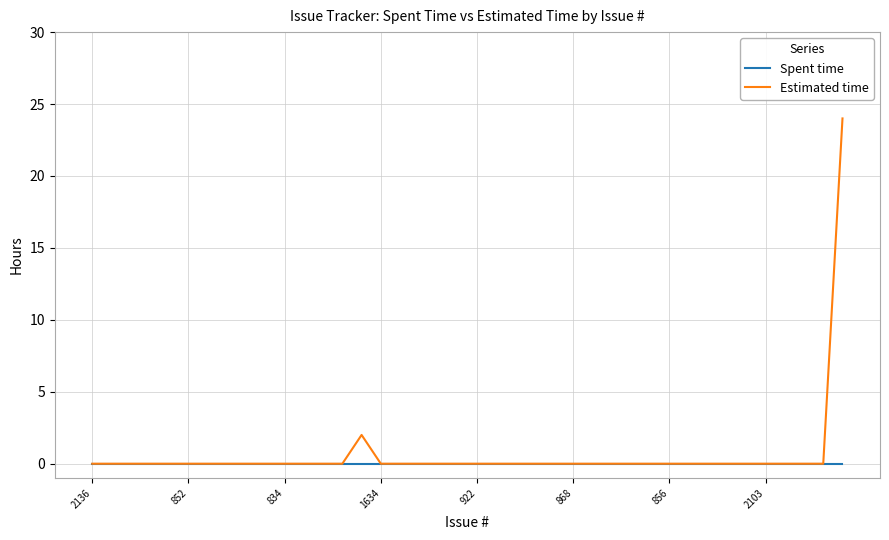

At how many categories does at least one series exceed 18?

1